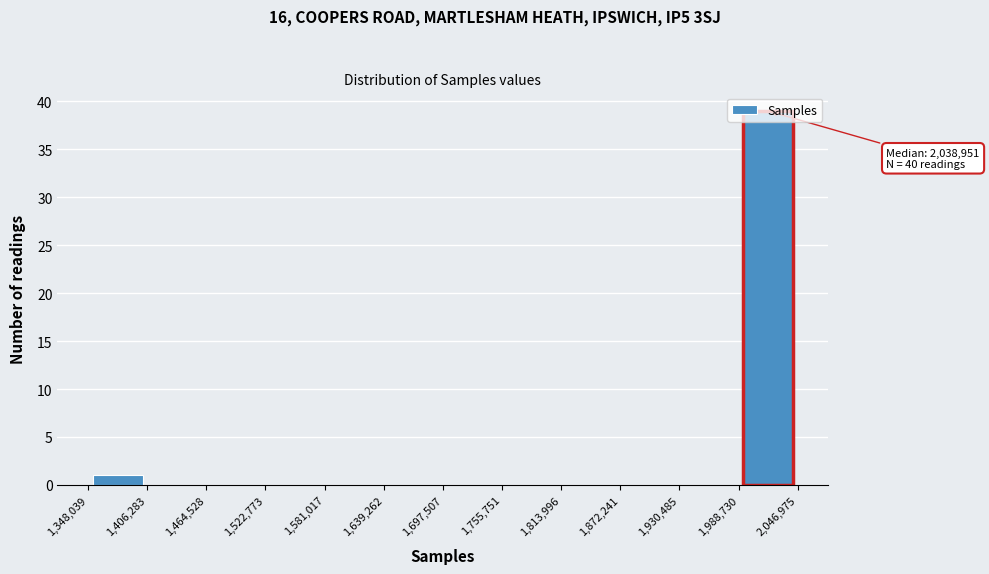

Which range on the x-axis has the tallest bar?

1,988,730 to 2,046,975